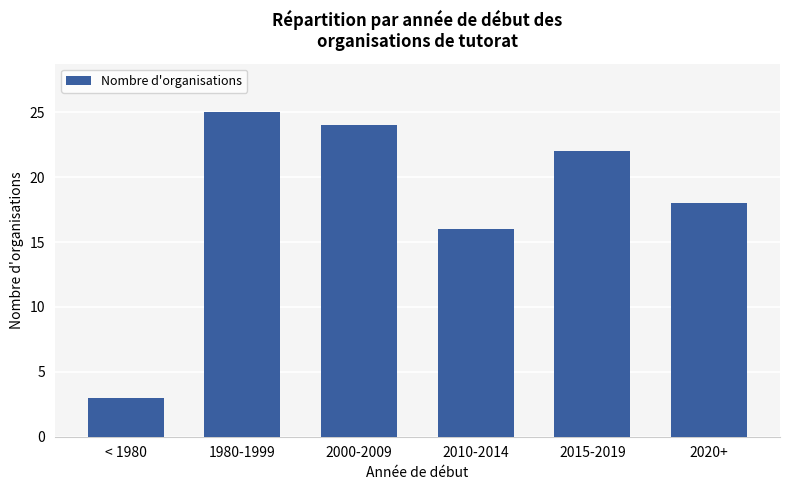

At which label does the data first exceed 22?

1980-1999